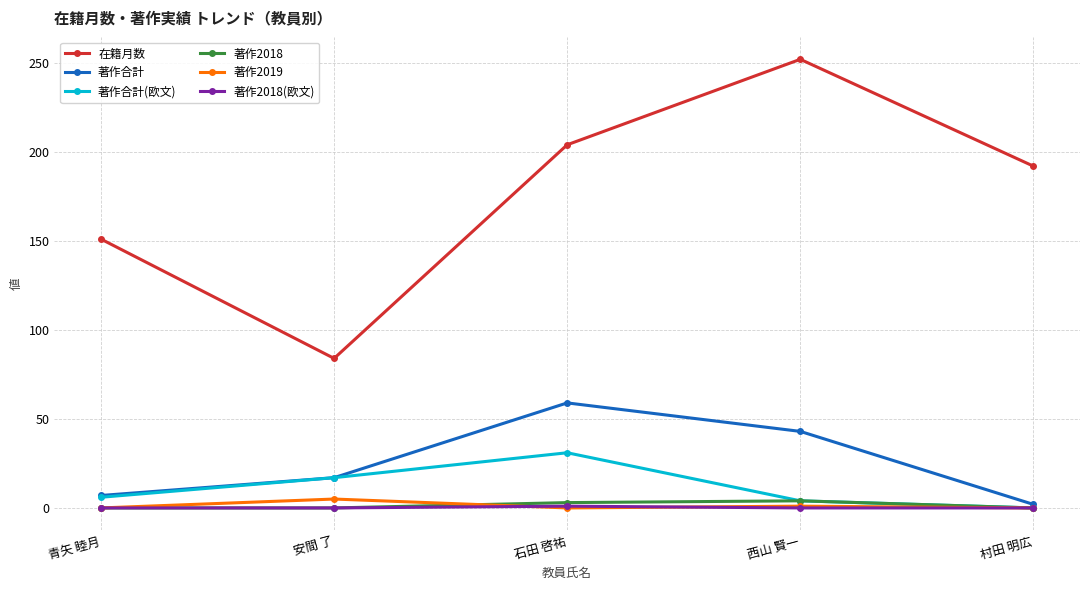

Does the chart display data point markers on the line(s)?

Yes